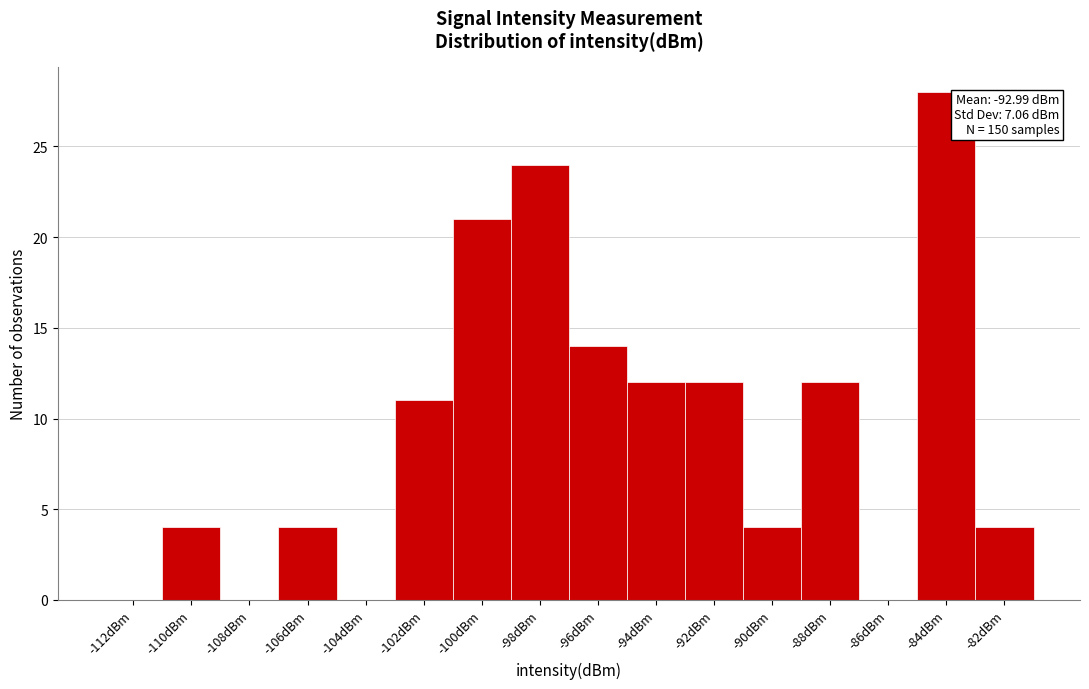

Reading right to left, extract all data points from this chart.

-82dBm=4	-84dBm=28	-86dBm=0	-88dBm=12	-90dBm=4	-92dBm=12	-94dBm=12	-96dBm=14	-98dBm=24	-100dBm=21	-102dBm=11	-104dBm=0	-106dBm=4	-108dBm=0	-110dBm=4	-112dBm=0